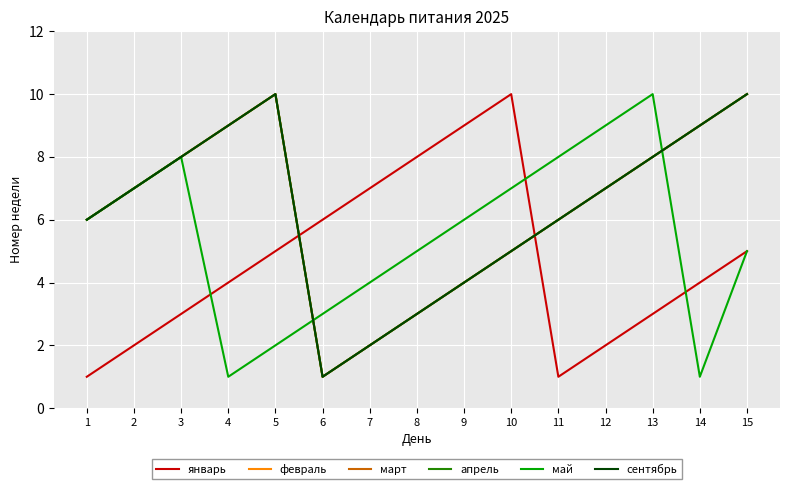

Rank the series at 8 from highest to lowest value.

январь, май, февраль, март, апрель, сентябрь